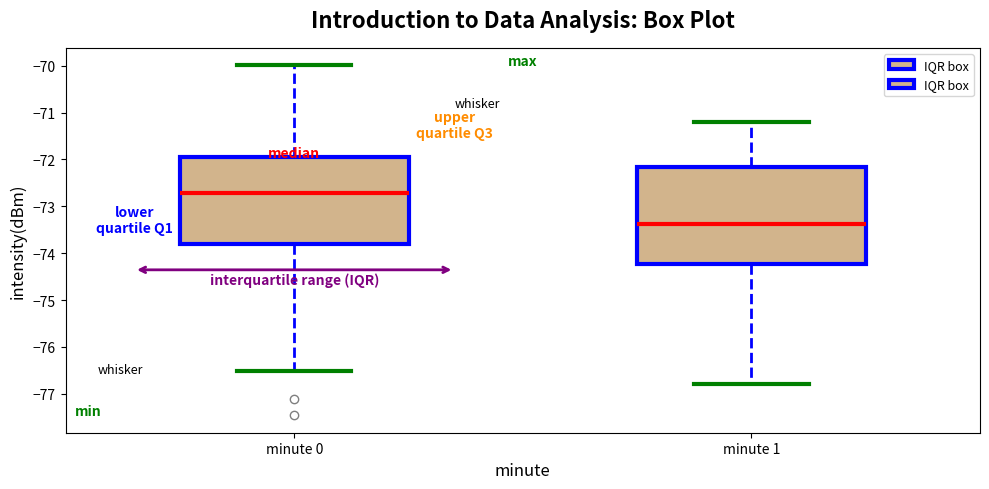

Where does the median line of the box for minute 0 sit on the y-axis? The values are not printed on the chart, so give them approximately, as read against the axis.

-72.7